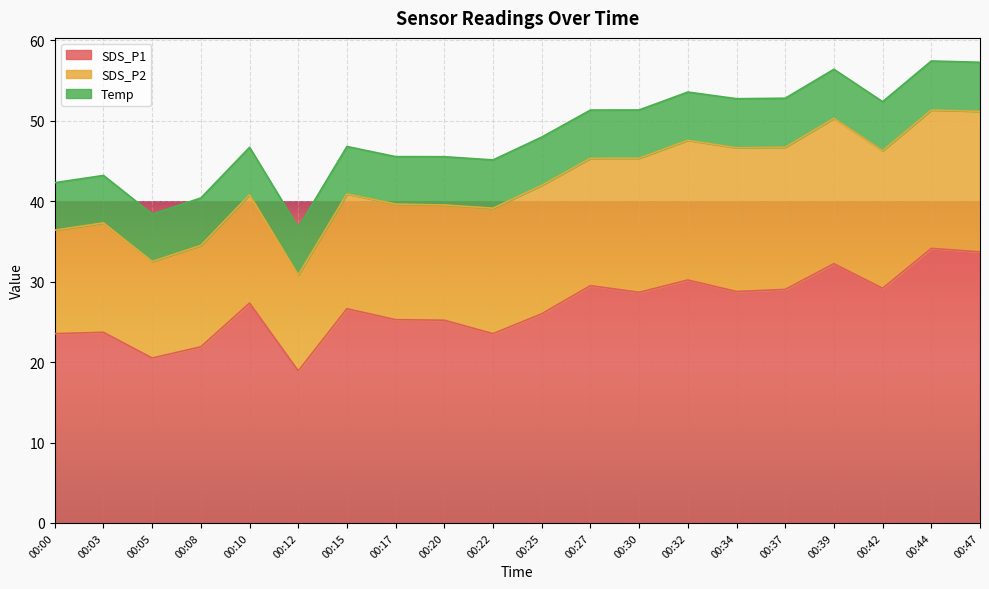

Read the SDS_P1 value at 00:39.

32.2